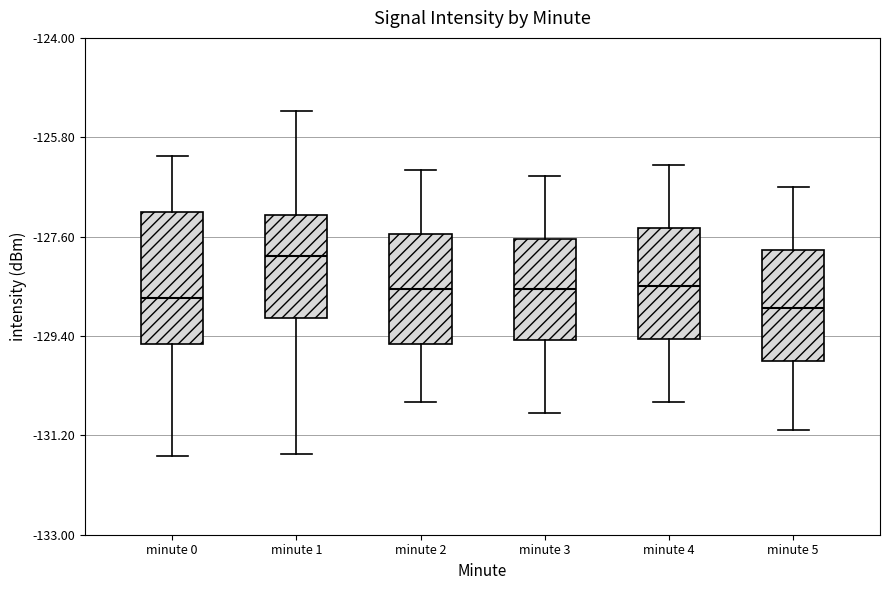

Which box is the tallest, from its lower edge to its upper edge?

minute 0